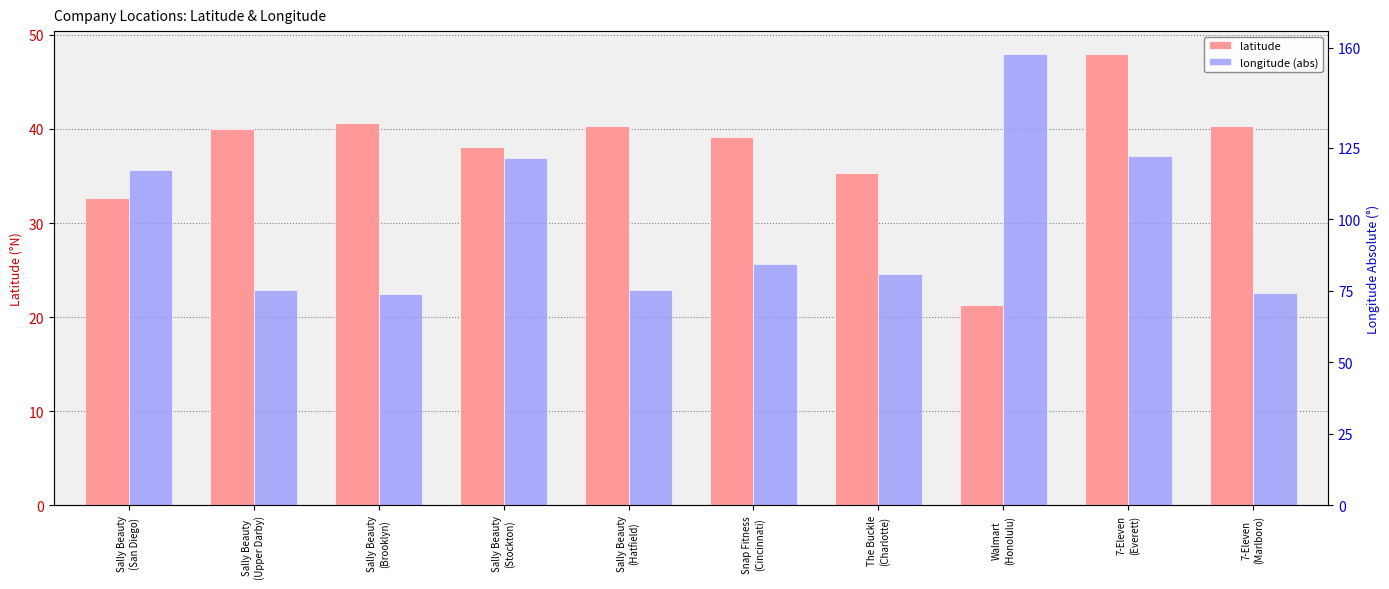

What is the difference between the highest and lowest values at The Buckle
(Charlotte)?

45.5